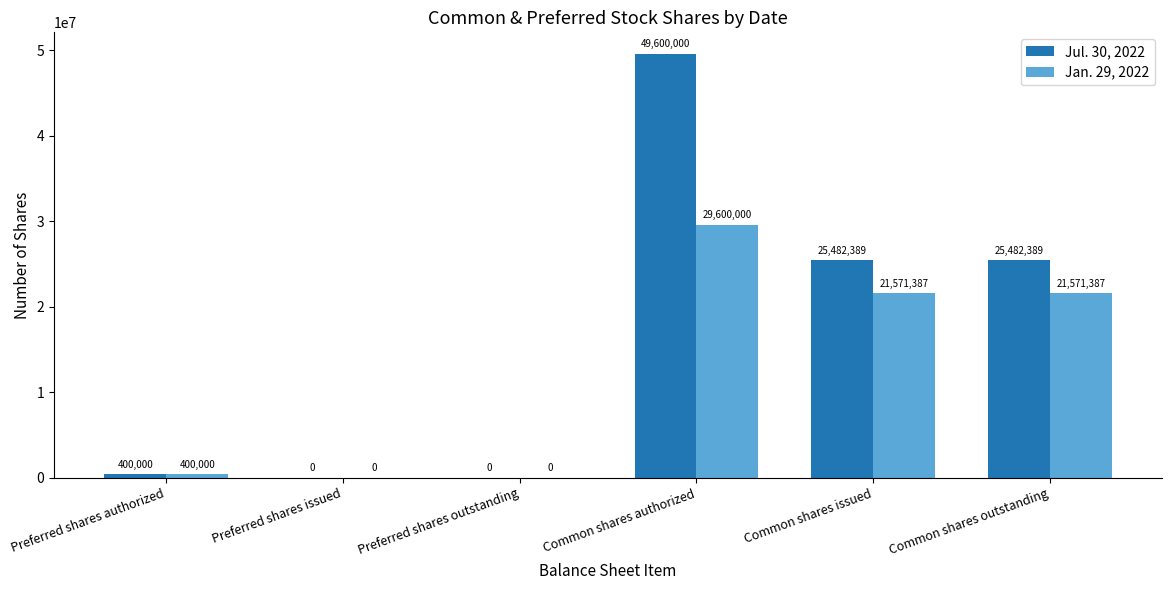

Reading left to right, transcribe all the data shown in this chart.

Jul. 30, 2022: 400000	0	0	49600000	25482389	25482389
Jan. 29, 2022: 400000	0	0	29600000	21571387	21571387